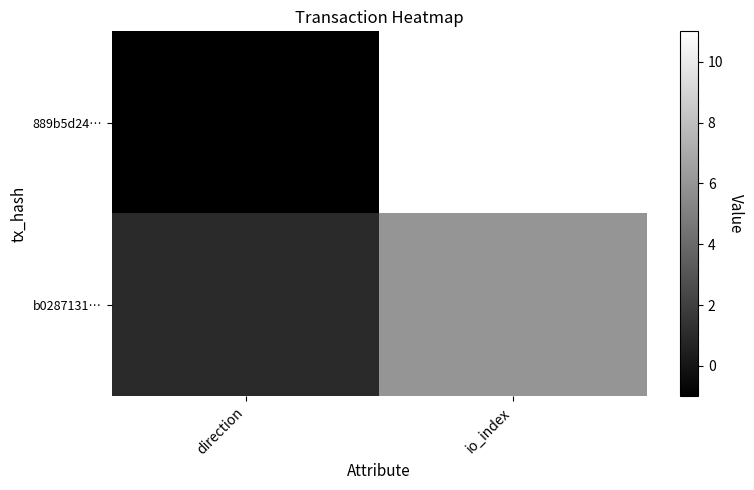

Reading left to right, transcribe all the data shown in this chart.

889b5d24…: direction=-1	io_index=11
b0287131…: direction=1	io_index=6